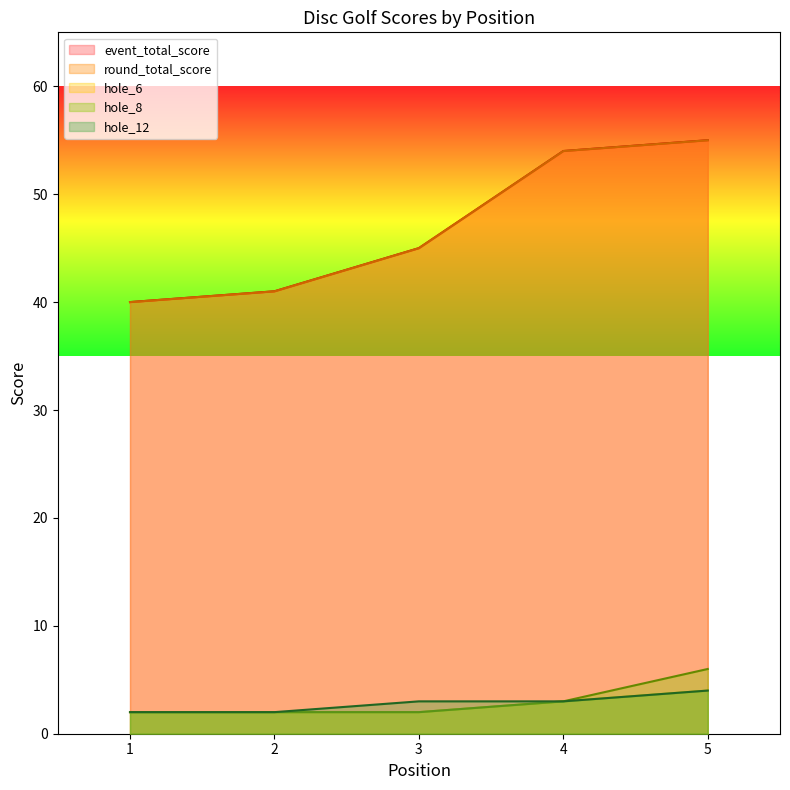

Which has a higher value, 1 or 4?

4